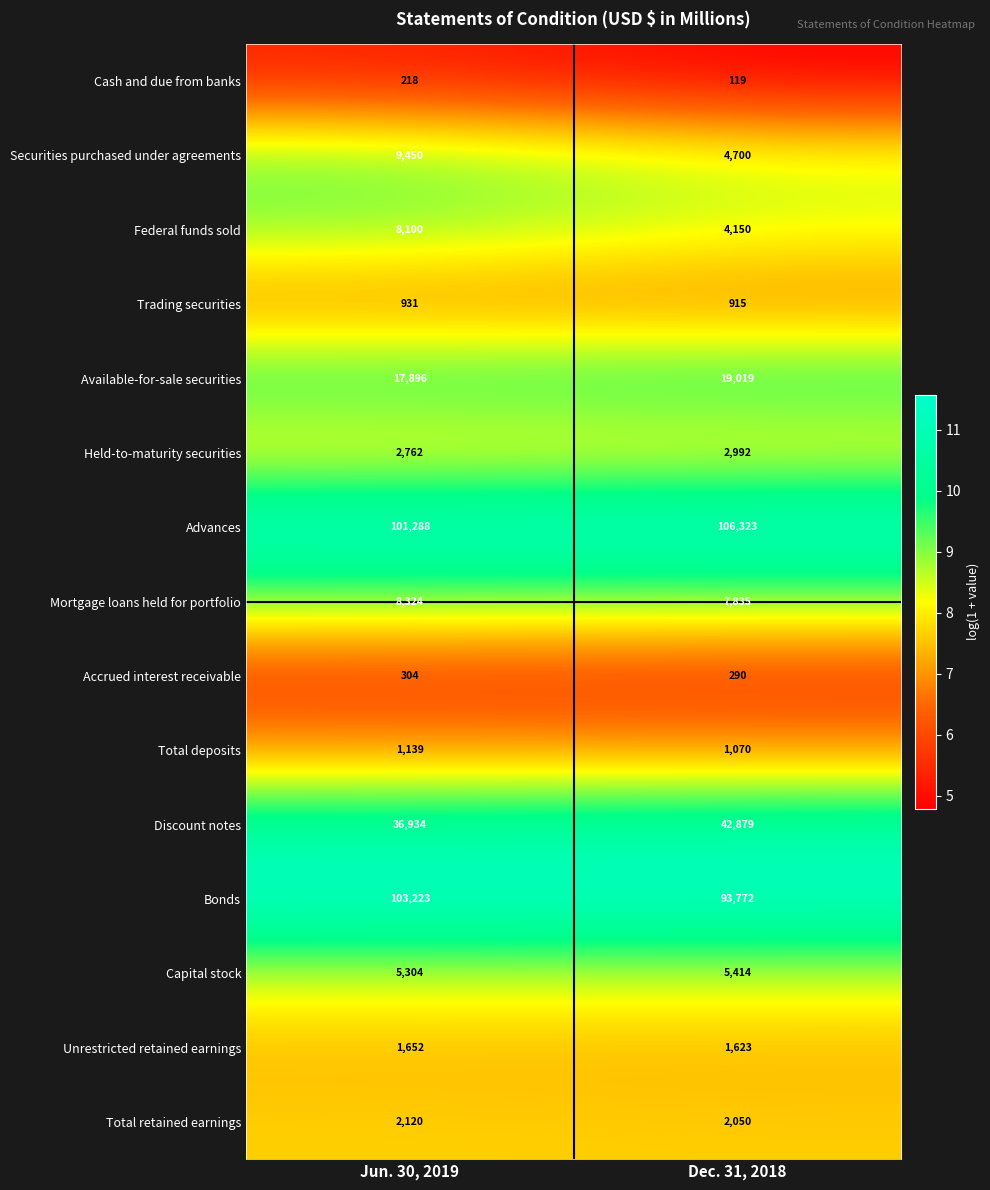

At which category is the sum across all series the highest?

Jun. 30, 2019